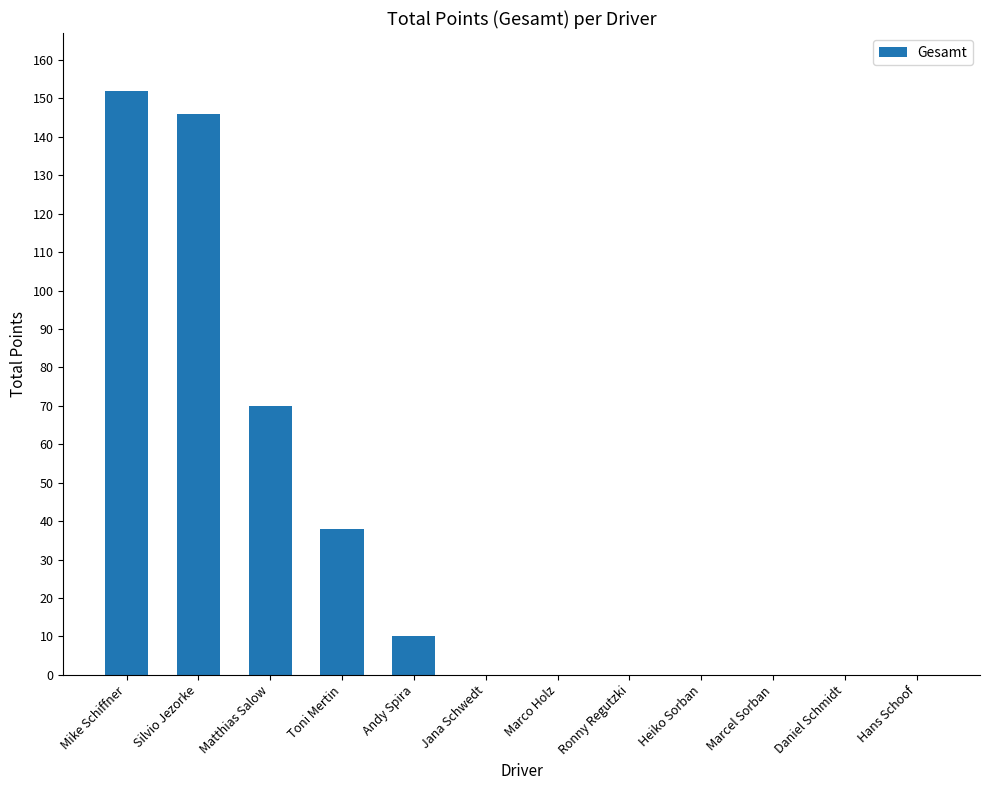

The chart shows a value of -93 at Hans Schoof. True or false?

False